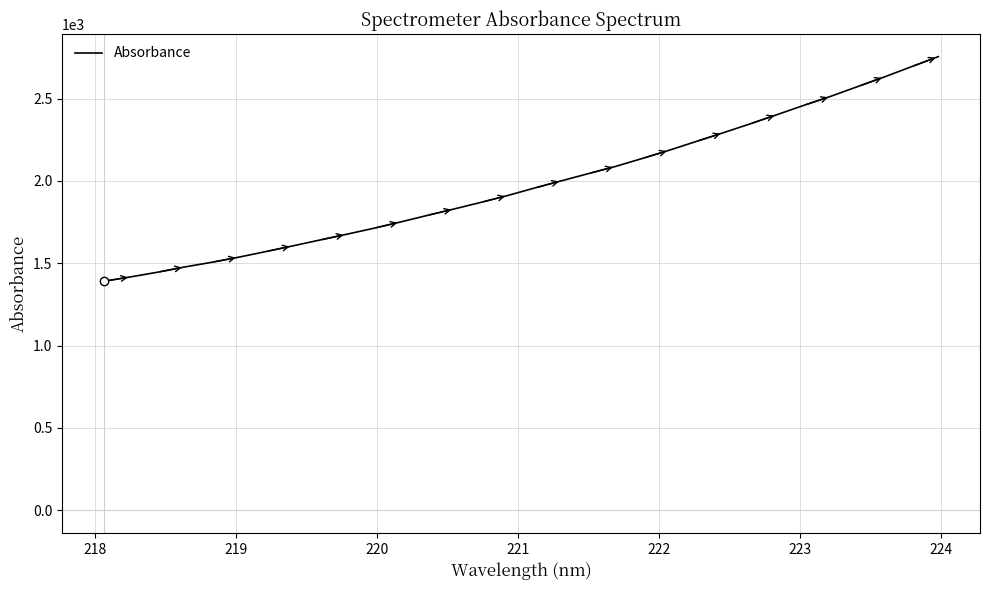

What is the minimum value shown in the chart?

1390.5